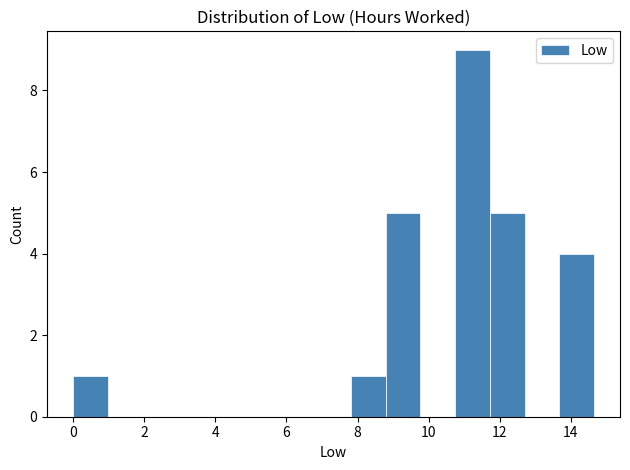

Which range on the x-axis has the tallest bar?

10.8 to 11.8